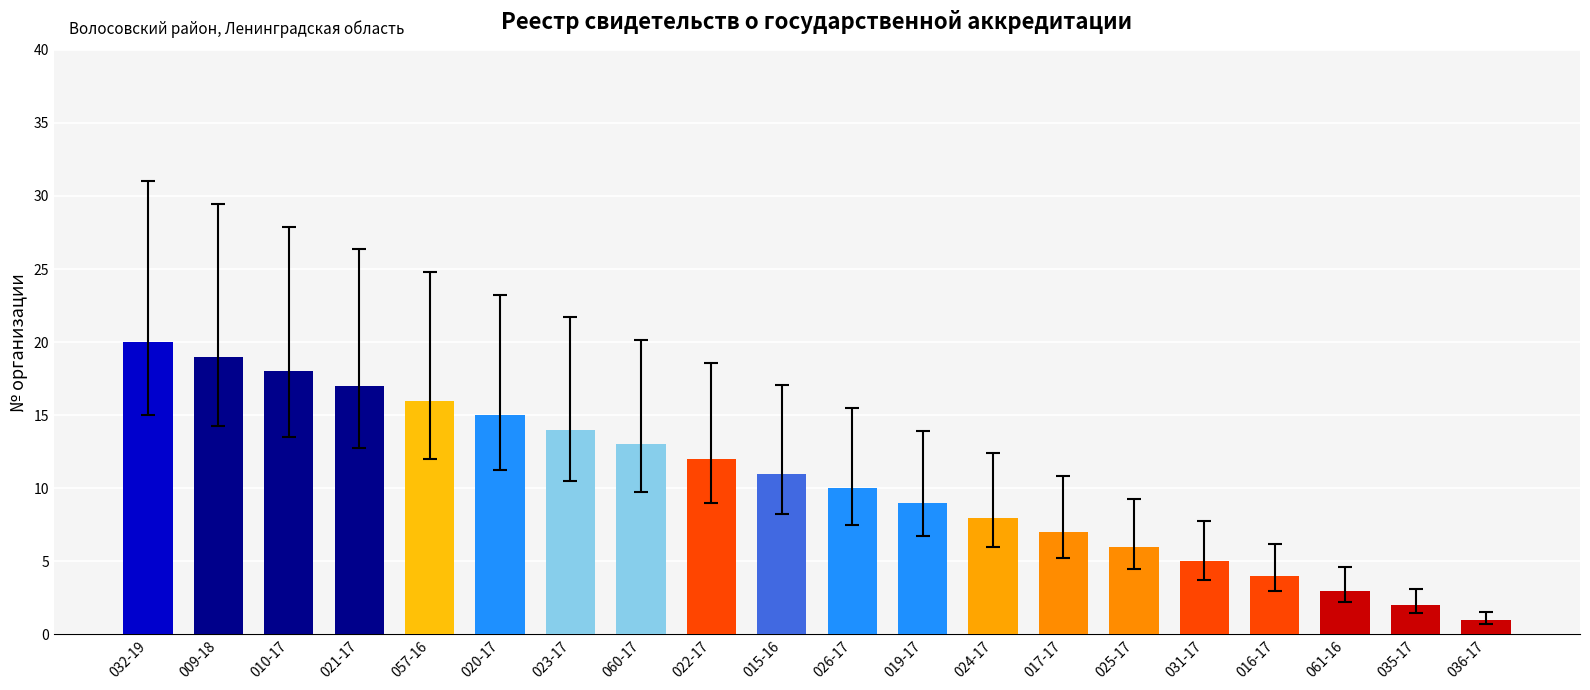

The value at 026-17 is 4. True or false?

False